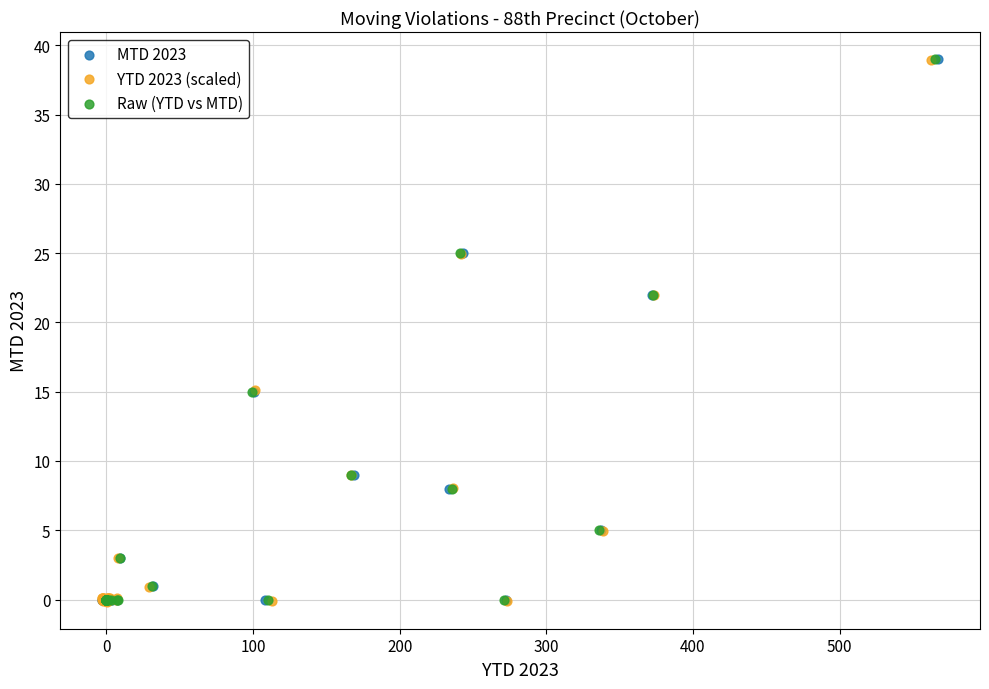

Which series has the widest spread of Y values?

YTD 2023 (scaled)